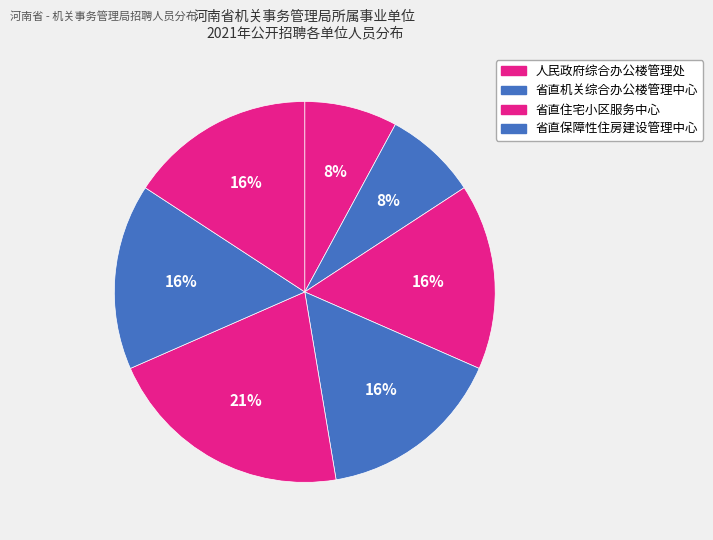

How many slices are in this pie chart?

7